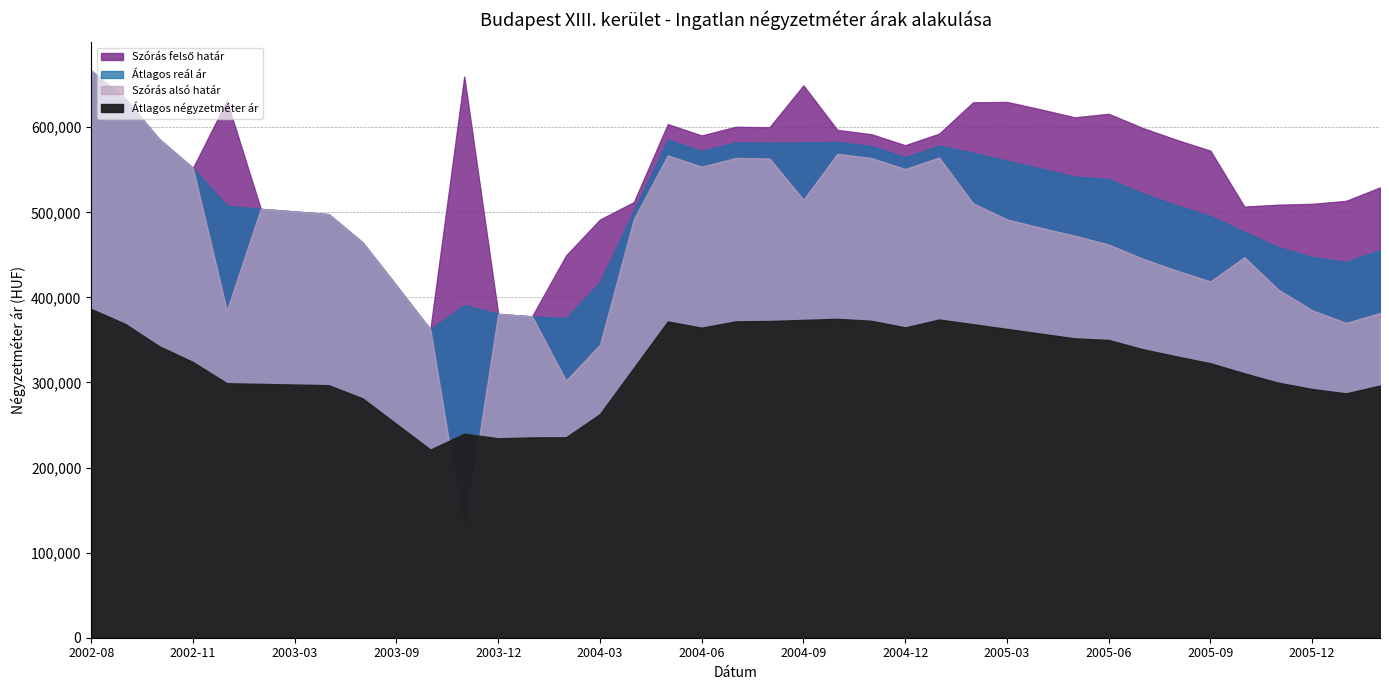

Which series has the largest range (max minus min)?

Szórás alsó határ